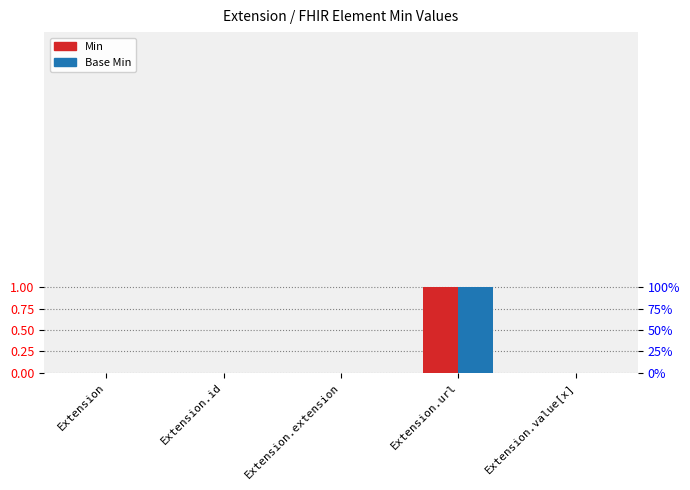

Reading left to right, what are all the values shown in this chart?

Min: 0	0	0	1	0
Base Min: 0	0	0	1	0